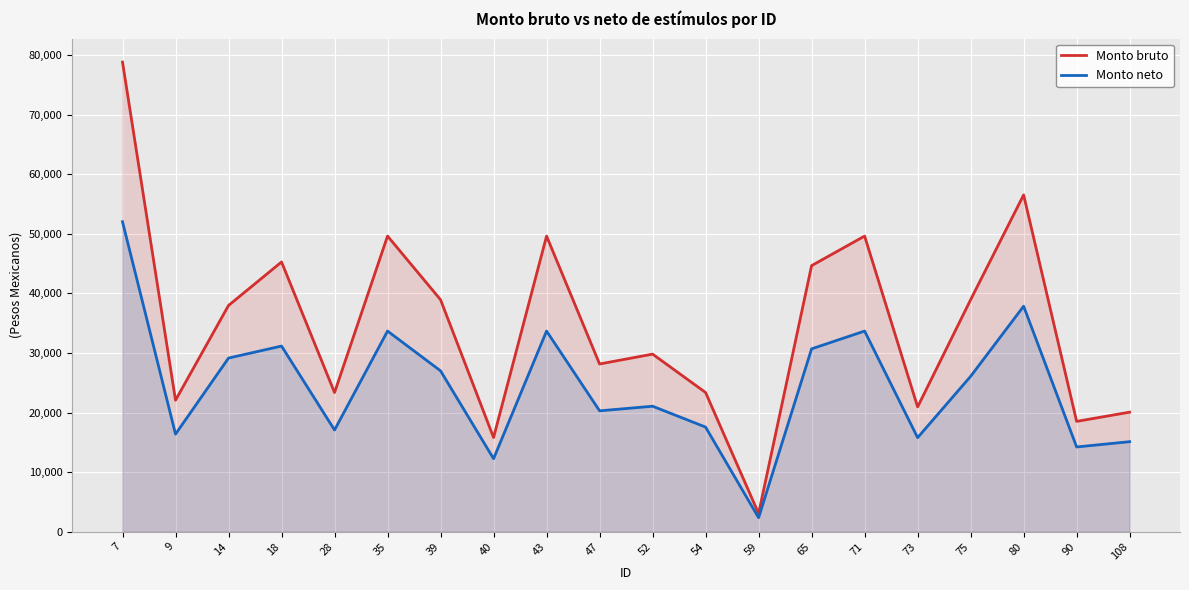

What are all the series names shown in the legend?

Monto bruto, Monto neto